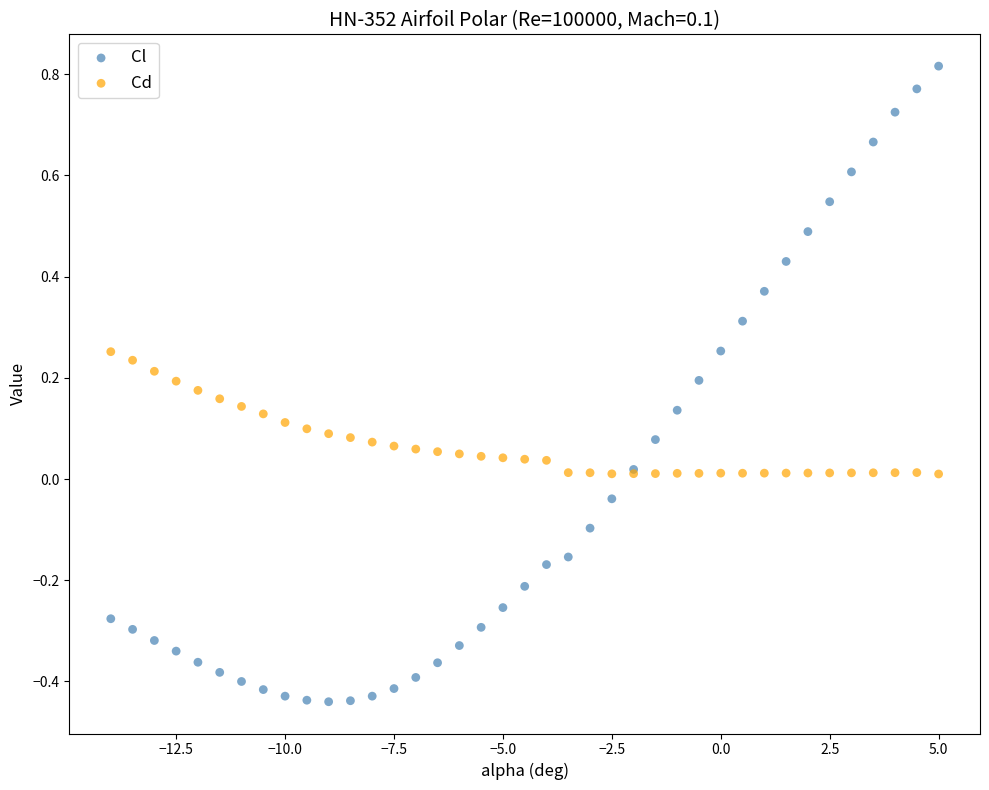

Which series contains the highest Y value?

Cl